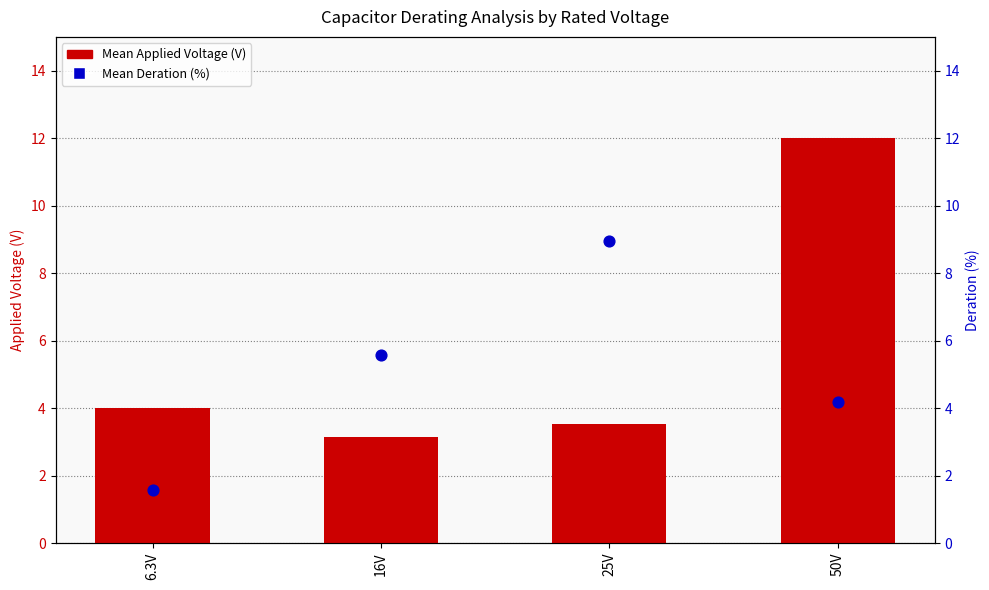

Which series reaches the maximum Y coordinate?

Mean Applied Voltage (V)